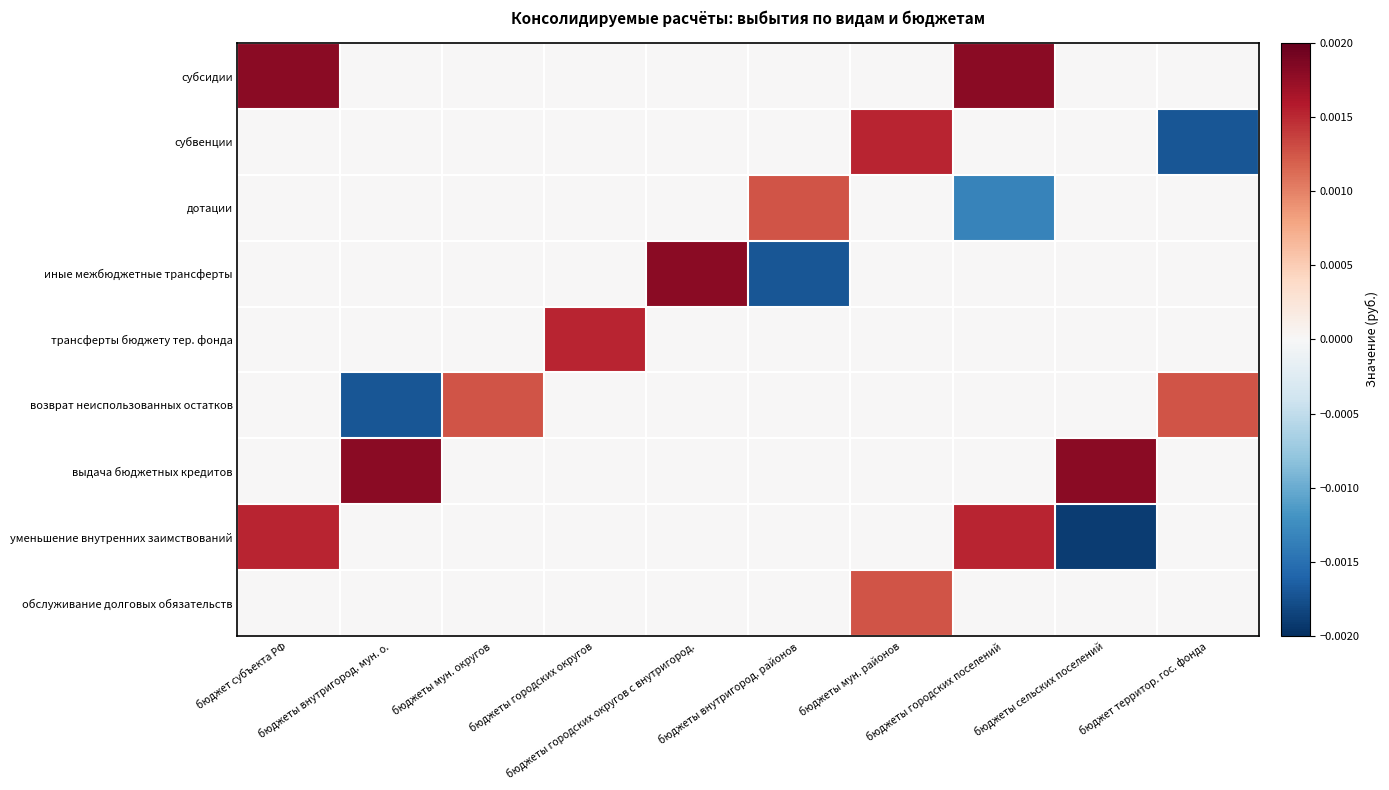

Rank the series at бюджет субъекта РФ from highest to lowest value.

субсидии, уменьшение внутренних заимствований, субвенции, дотации, иные межбюджетные трансферты, трансферты бюджету тер. фонда, возврат неиспользованных остатков, выдача бюджетных кредитов, обслуживание долговых обязательств